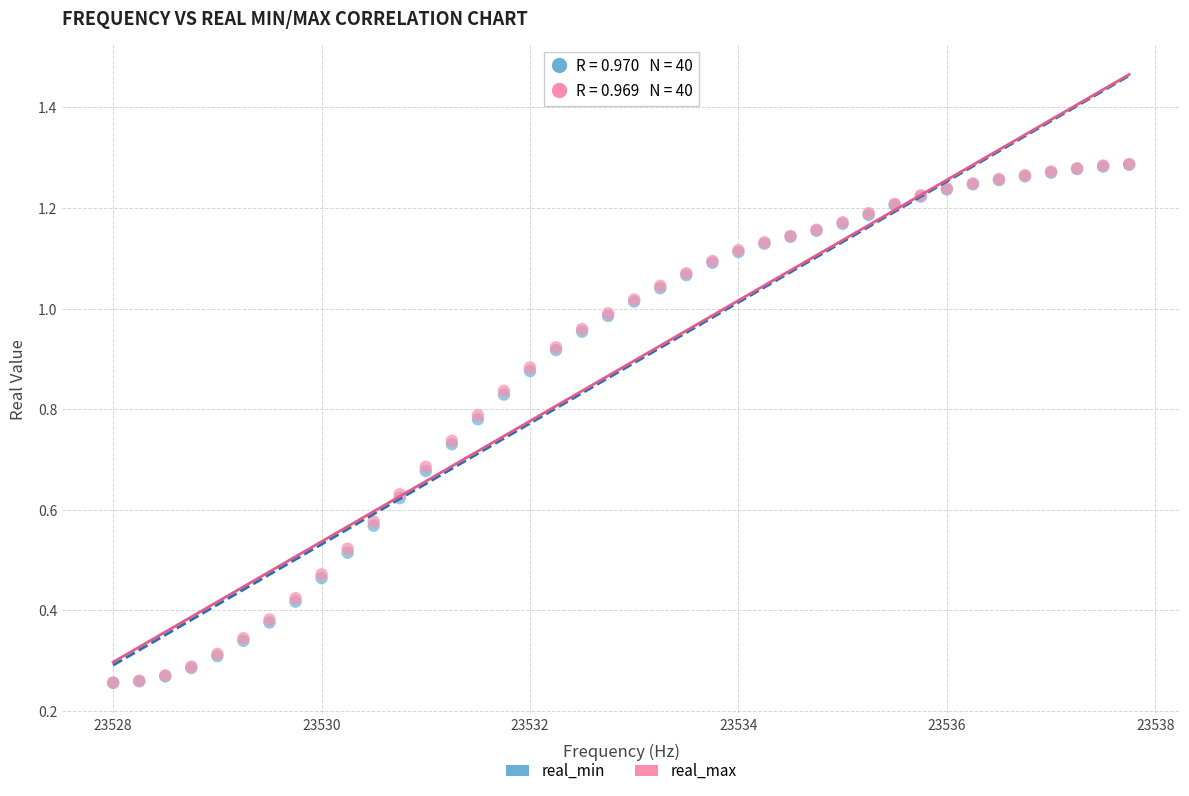

Which series has the largest Y range (max minus min)?

real_max